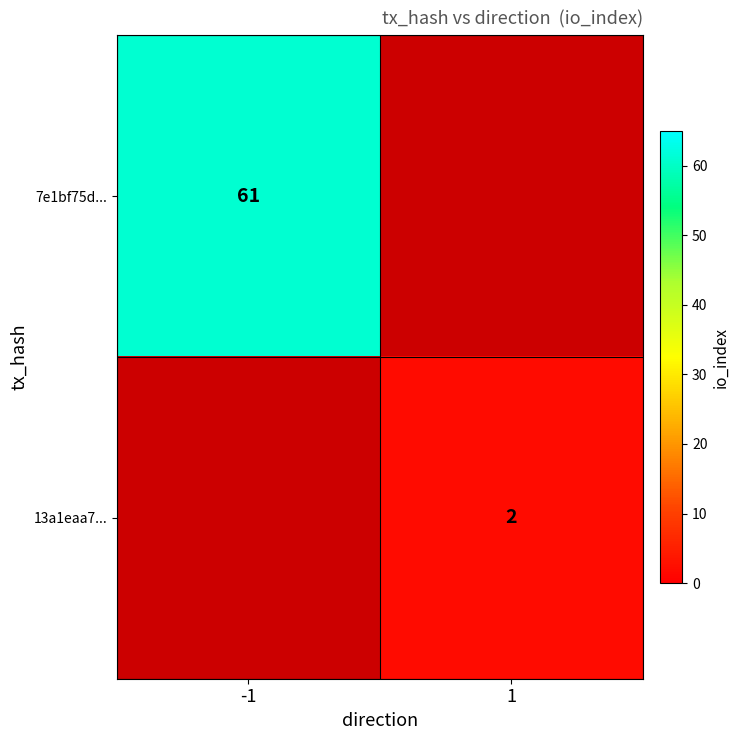

The 13a1eaa7... series shows 2 at 1. True or false?

True